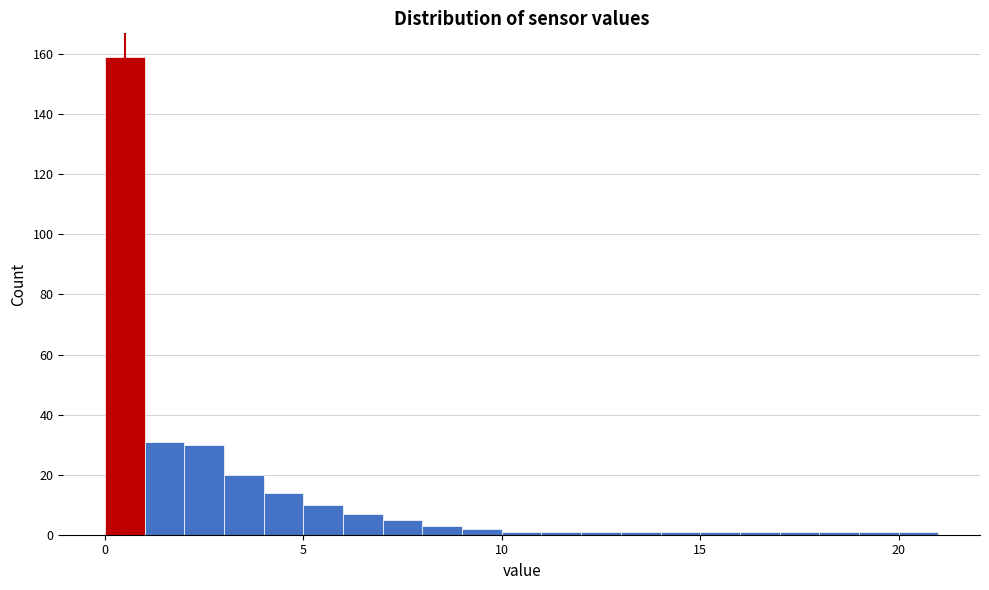

Around what value on the x-axis is the tallest bar? Give the approximate position of its centre, as read against the axis.

0.5